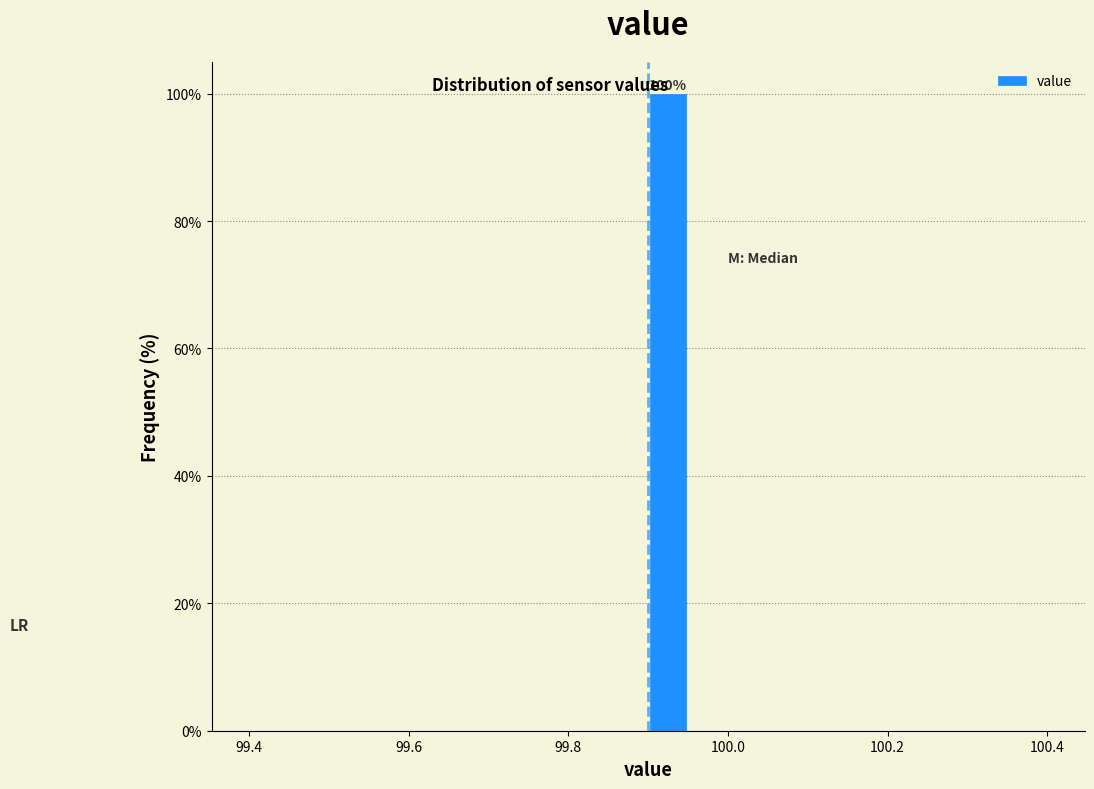

Read against the x-axis, roughly where is the centre of the tallest bar?

99.92